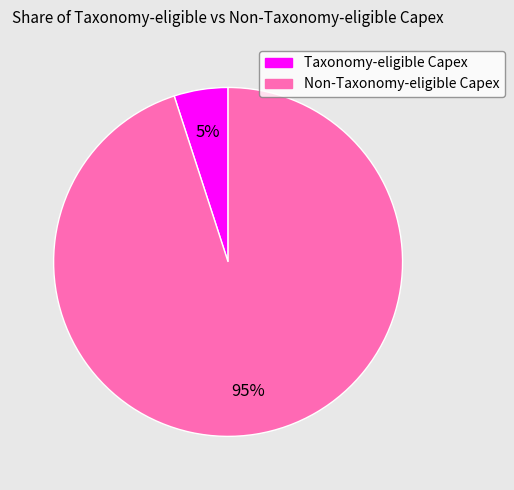

Combined, do Taxonomy-eligible Capex and Non-Taxonomy-eligible Capex account for over 50%?

Yes